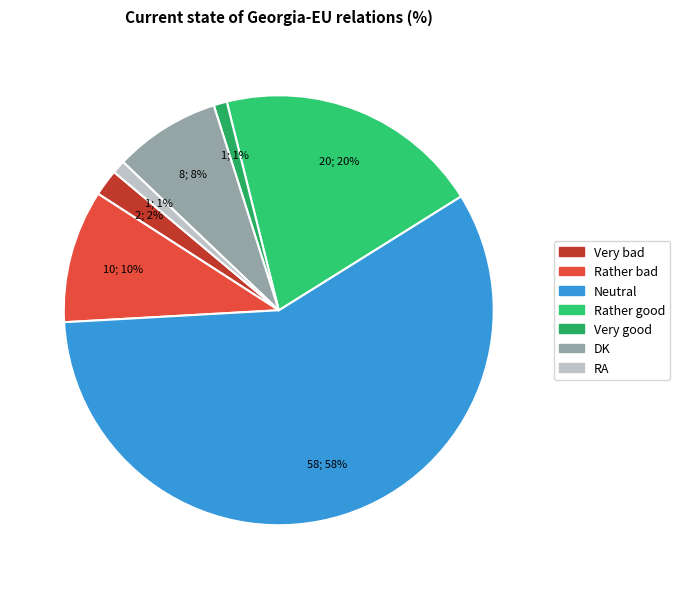

Is it true that Rather bad is 1% of the pie?

False